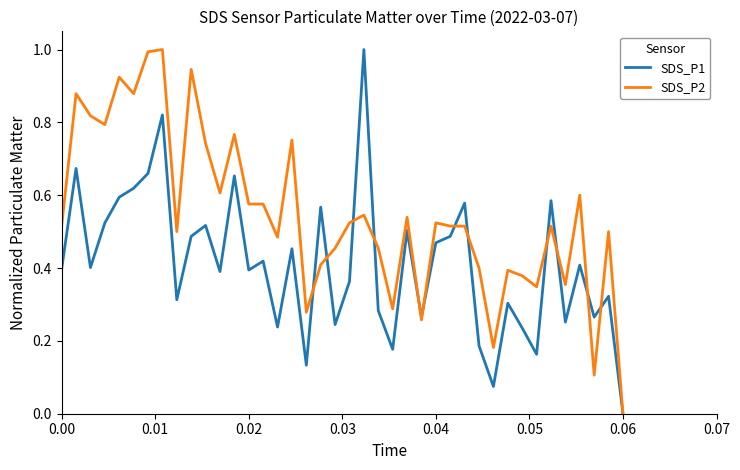

Is this an area chart (filled region under the line)?

No